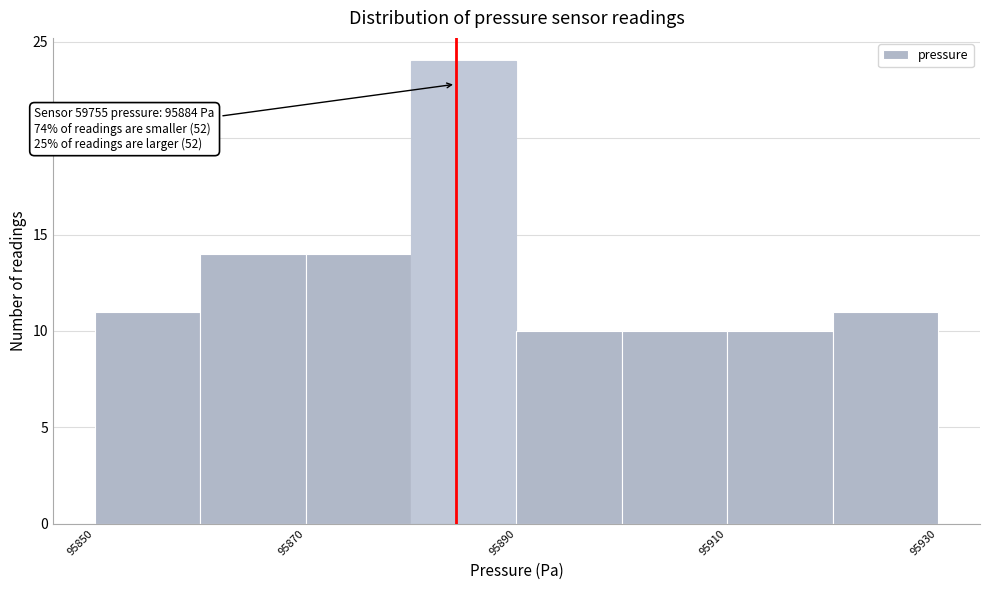

Which range on the x-axis has the tallest bar?

95880 to 95890